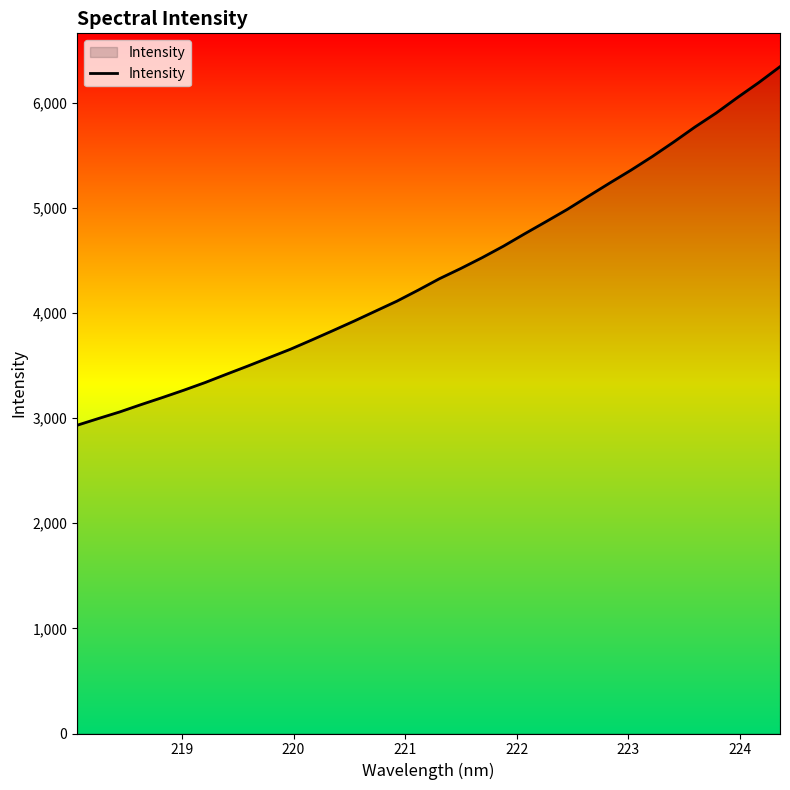

What is the difference between the maximum and minimum values?

3409.5